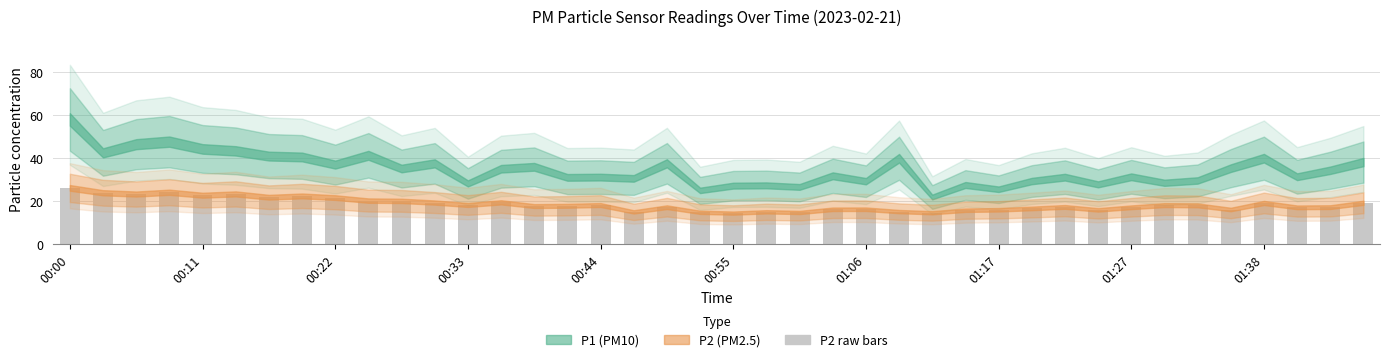

What is the difference between the maximum and second lowest values?

11.5